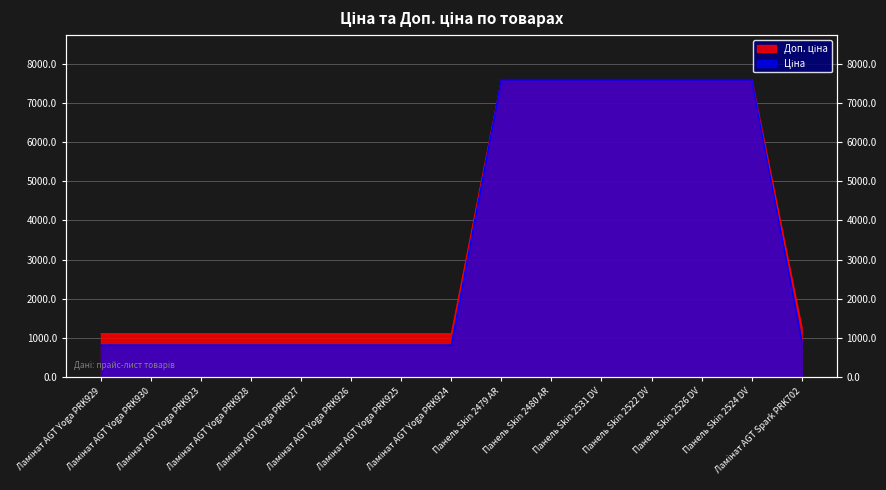

What is the highest value of the Ціна series?

7596.5